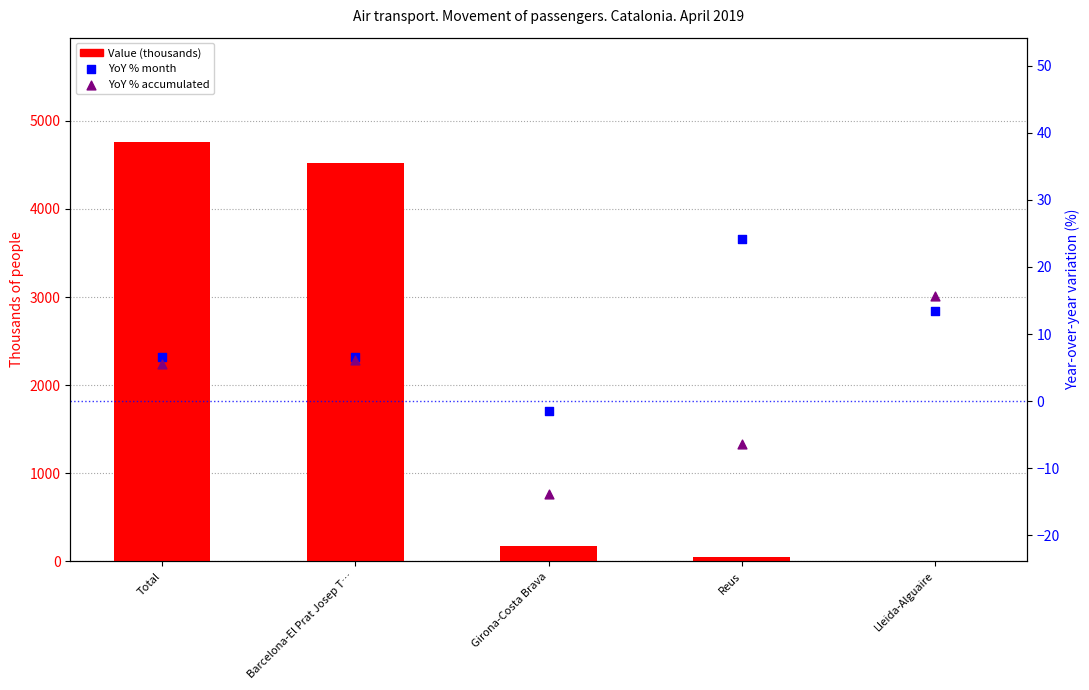

What is the total value across all series at Girona-Costa Brava?

160.0